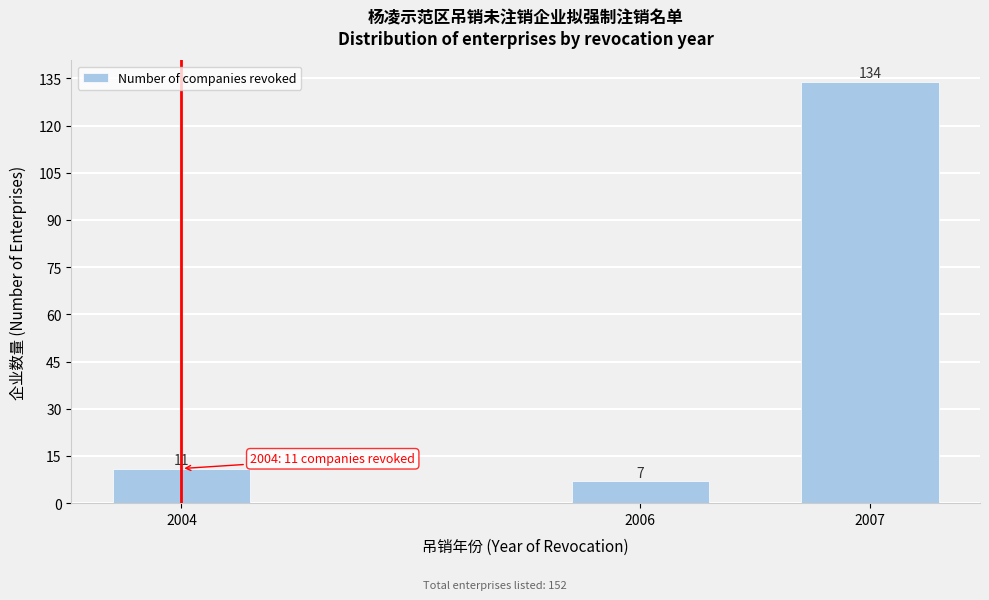

Reading left to right, list all the values displayed in this chart.

11	7	134